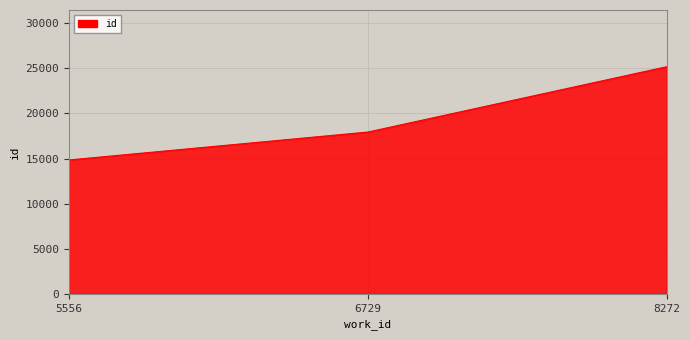

What is the ratio of the value at 6729 to the value at 8272?

0.7